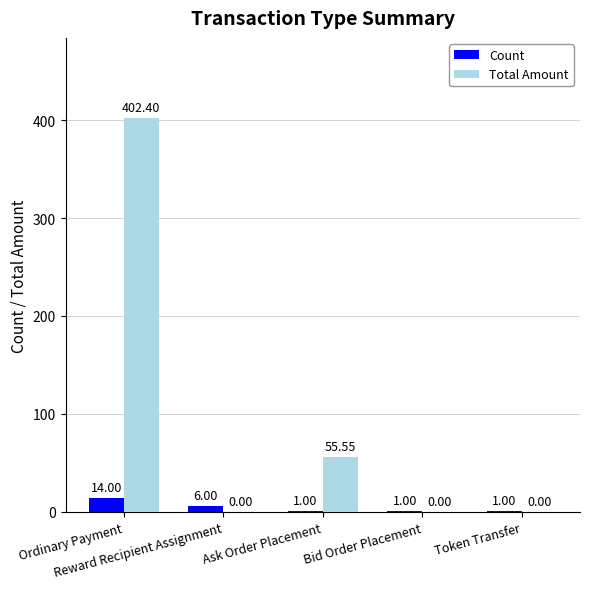

How many groups of bars are there?

5